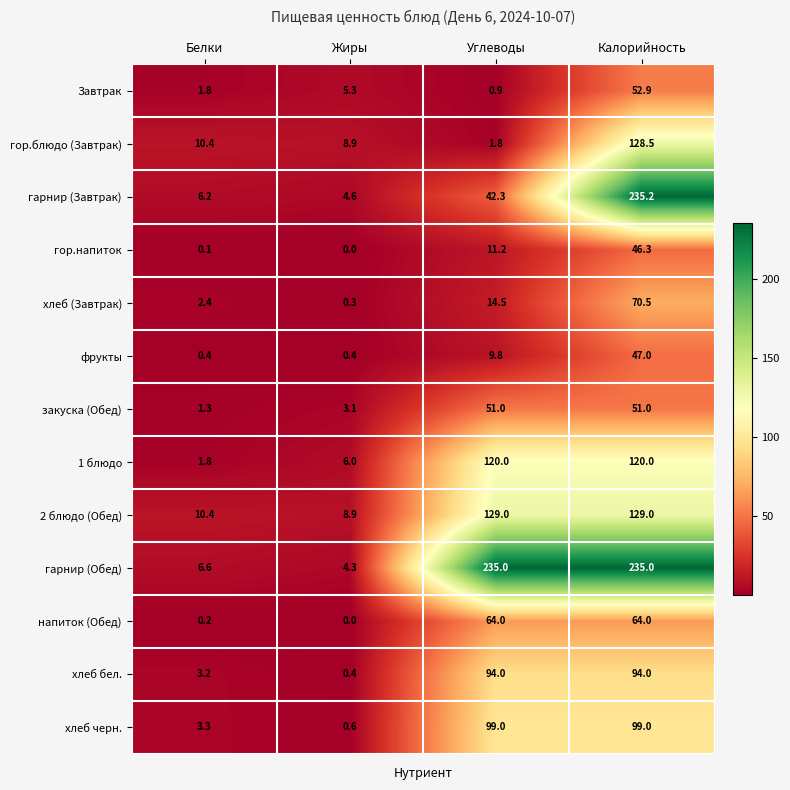

What is the sum of the хлеб черн. values at Белки and Углеводы?

102.3